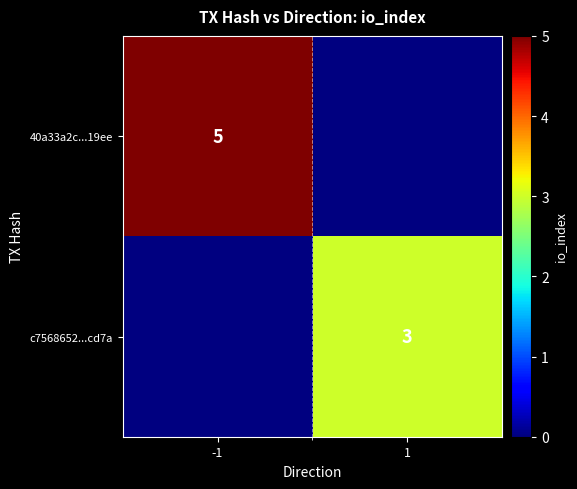

Is it true that c7568652...cd7a equals 3 at 1?

True